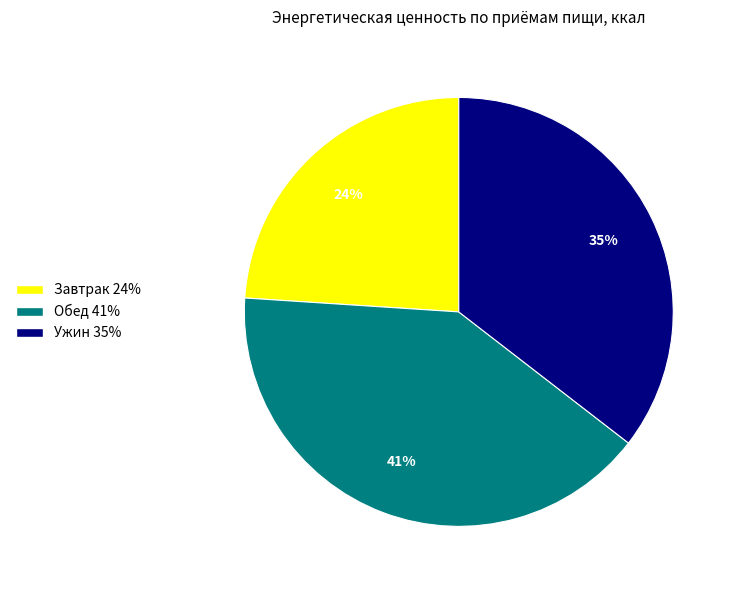

To the nearest percent, what is the difference between the largest and smallest slice percentages?

17%